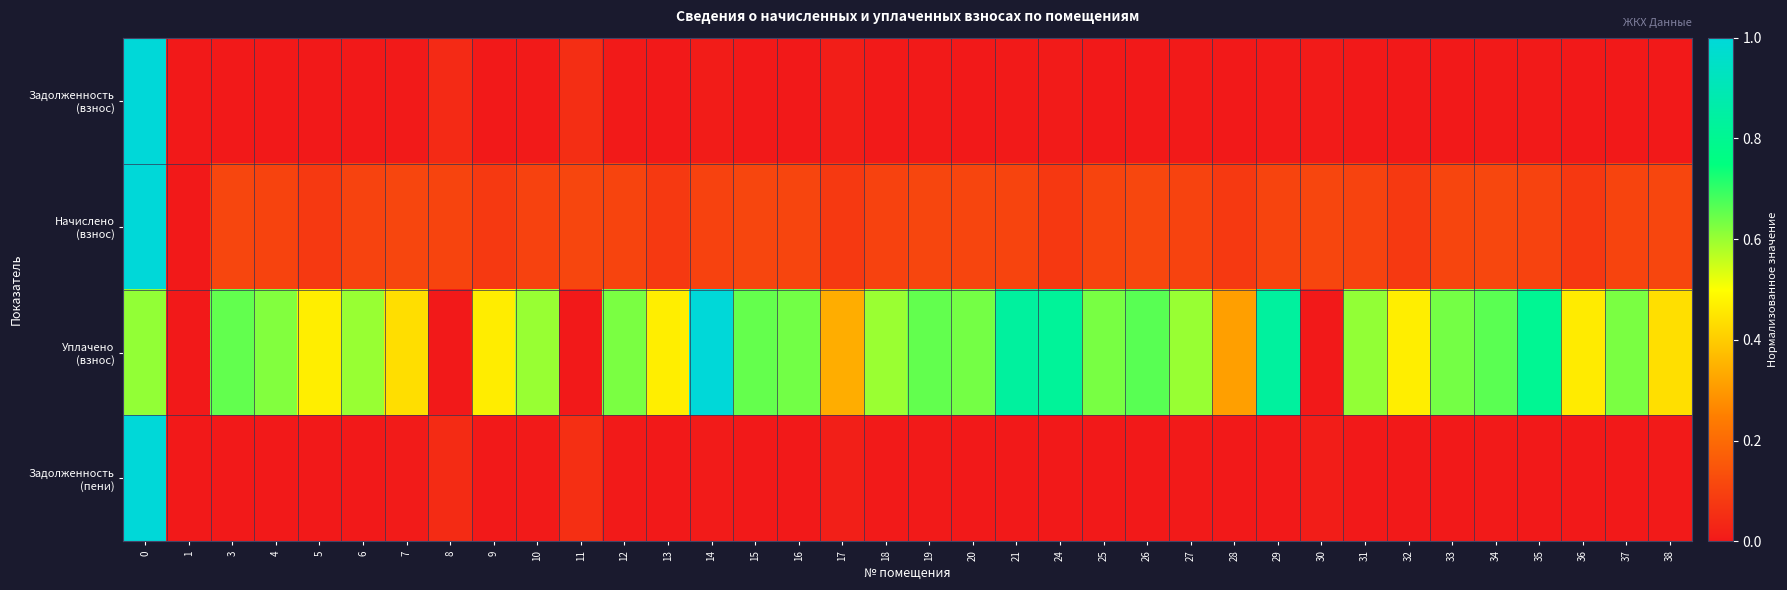

At 6, list the series in order from smallest to largest.

Задолженность (взнос), Задолженность (пени), Начислено (взнос), Уплачено (взнос)